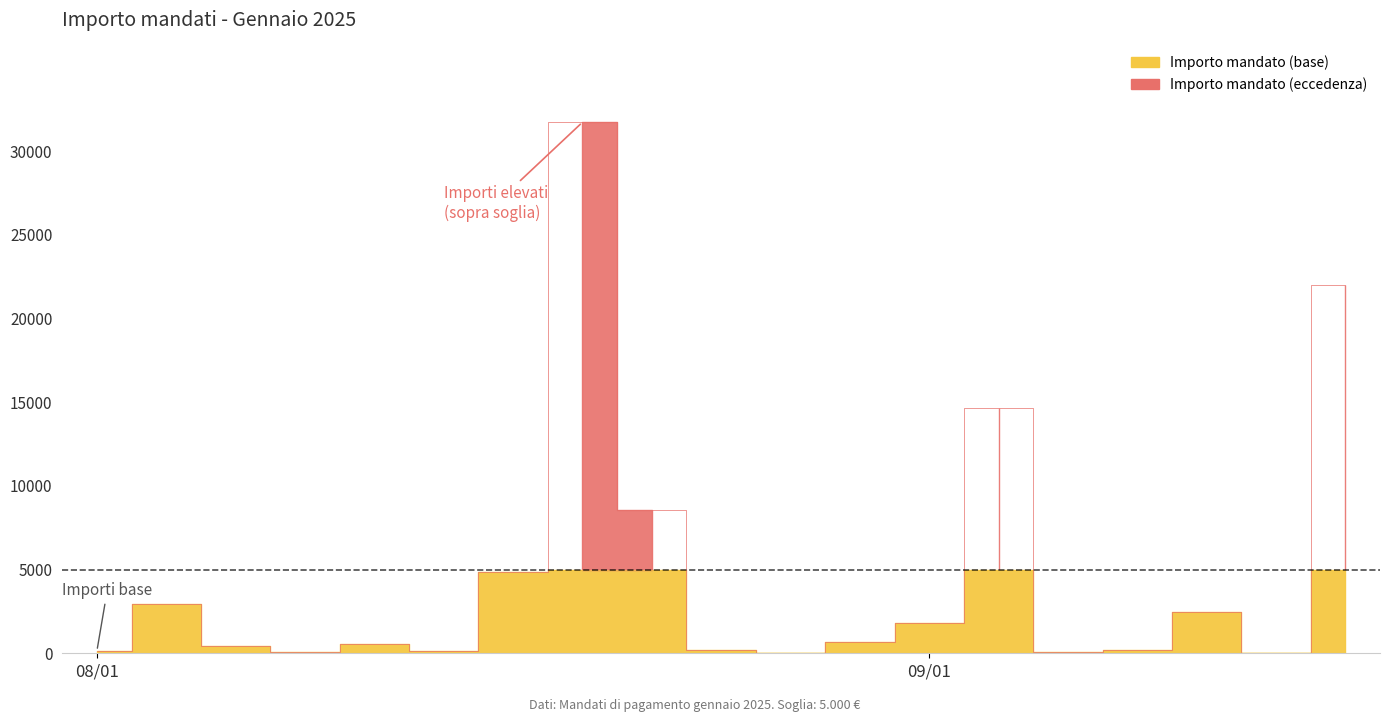

How many interior local peaks (higher than both neighbors) does the data have?

5